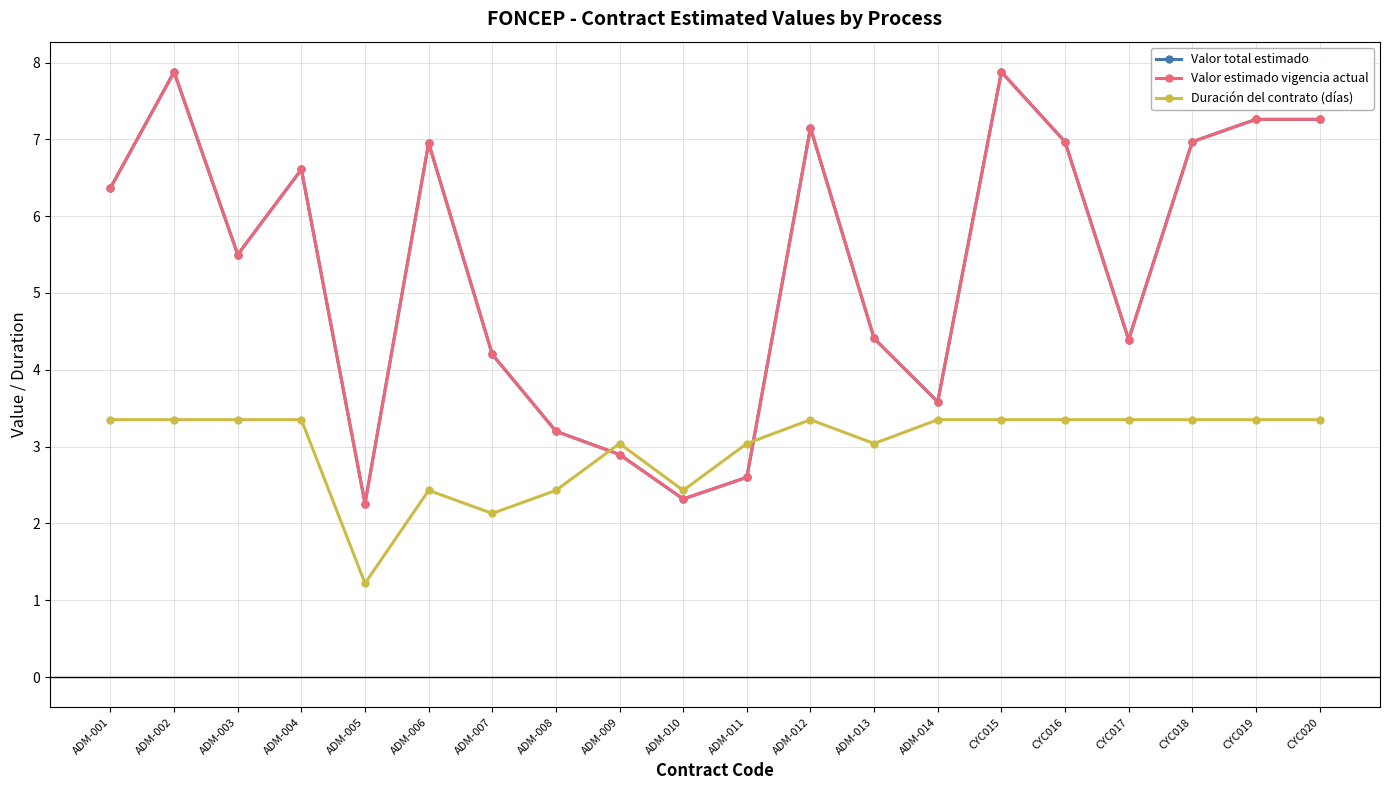

Reading right to left, list all the values displayed in this chart.

Valor total estimado: CYC020=7.3	CYC019=7.3	CYC018=7.0	CYC017=4.4	CYC016=7.0	CYC015=7.9	ADM-014=3.6	ADM-013=4.4	ADM-012=7.1	ADM-011=2.6	ADM-010=2.3	ADM-009=2.9	ADM-008=3.2	ADM-007=4.2	ADM-006=7.0	ADM-005=2.3	ADM-004=6.6	ADM-003=5.5	ADM-002=7.9	ADM-001=6.4
Valor estimado vigencia actual: CYC020=7.3	CYC019=7.3	CYC018=7.0	CYC017=4.4	CYC016=7.0	CYC015=7.9	ADM-014=3.6	ADM-013=4.4	ADM-012=7.1	ADM-011=2.6	ADM-010=2.3	ADM-009=2.9	ADM-008=3.2	ADM-007=4.2	ADM-006=7.0	ADM-005=2.3	ADM-004=6.6	ADM-003=5.5	ADM-002=7.9	ADM-001=6.4
Duración del contrato (días): CYC020=3.4	CYC019=3.4	CYC018=3.4	CYC017=3.4	CYC016=3.4	CYC015=3.4	ADM-014=3.4	ADM-013=3.0	ADM-012=3.4	ADM-011=3.0	ADM-010=2.4	ADM-009=3.0	ADM-008=2.4	ADM-007=2.1	ADM-006=2.4	ADM-005=1.2	ADM-004=3.4	ADM-003=3.4	ADM-002=3.4	ADM-001=3.4